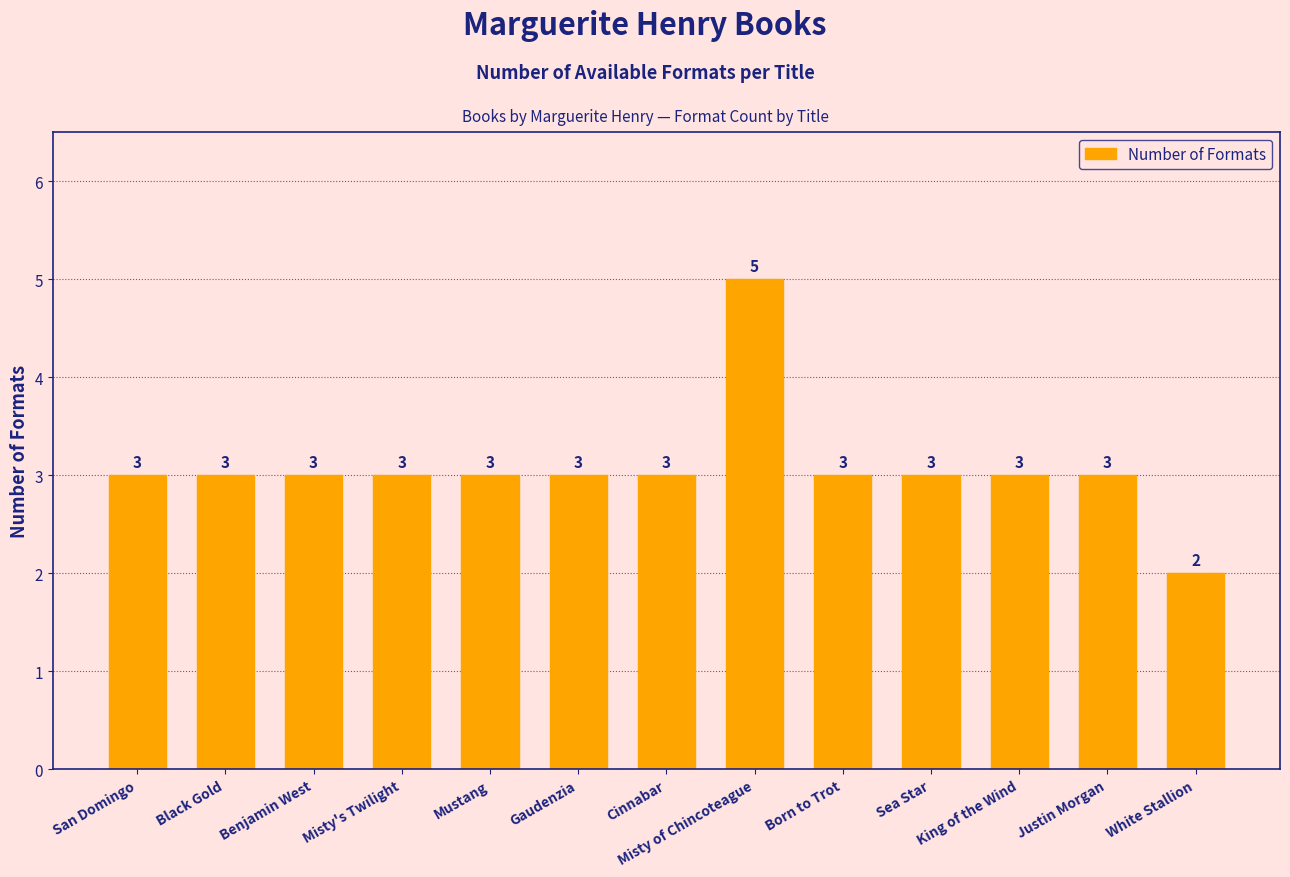

Reading left to right, what are all the values shown in this chart?

San Domingo=3	Black Gold=3	Benjamin West=3	Misty's Twilight=3	Mustang=3	Gaudenzia=3	Cinnabar=3	Misty of Chincoteague=5	Born to Trot=3	Sea Star=3	King of the Wind=3	Justin Morgan=3	White Stallion=2